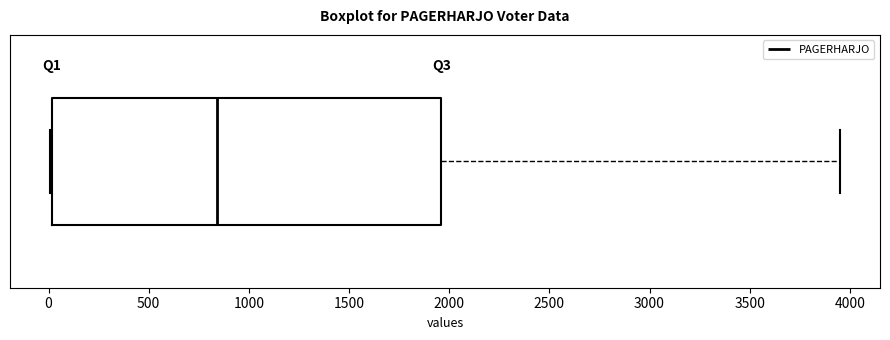

Transcribe this box plot: give where the median line is, the range the box spans, and where the two whiskers end, as read against the x-axis. The values are not printed on the chart, so give them approximately, as read against the axis.

median 850, box 0 to 1950, whiskers 0 to 3950